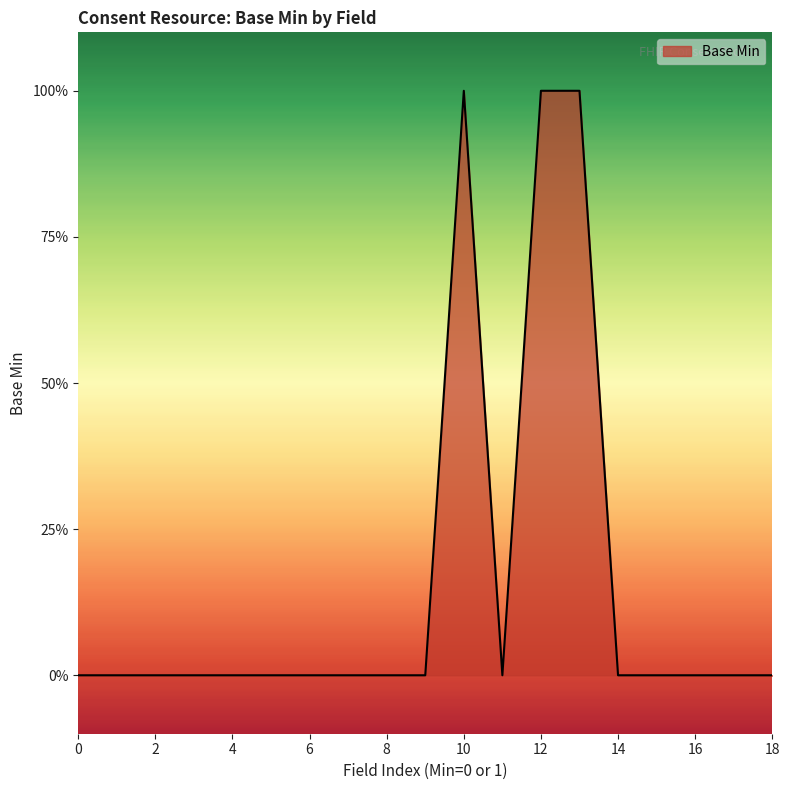

What is the maximum value shown in the chart?

1